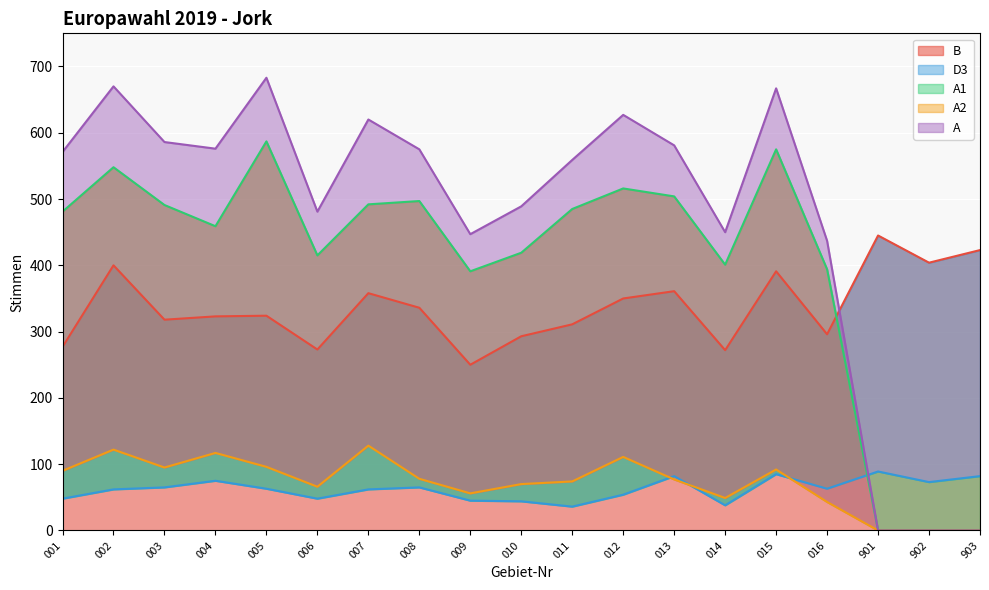

How many categories are shown in the chart?

19